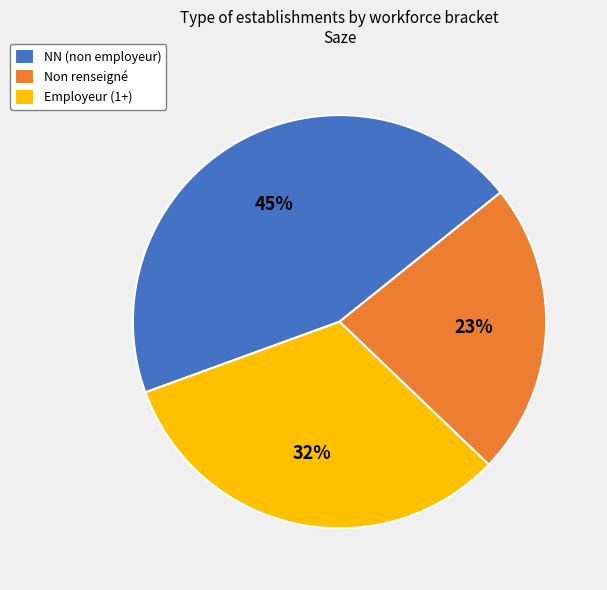

How many segments does this pie chart have?

3